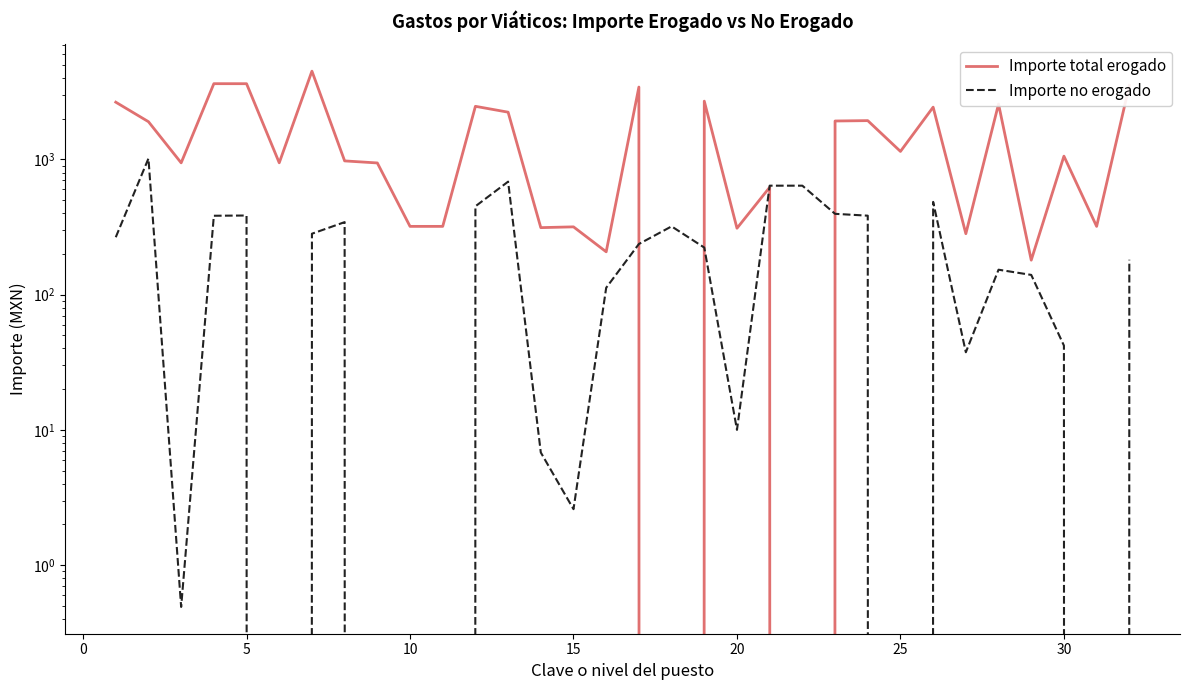

List the series in order of their overall mean, lowest first.

Importe no erogado, Importe total erogado